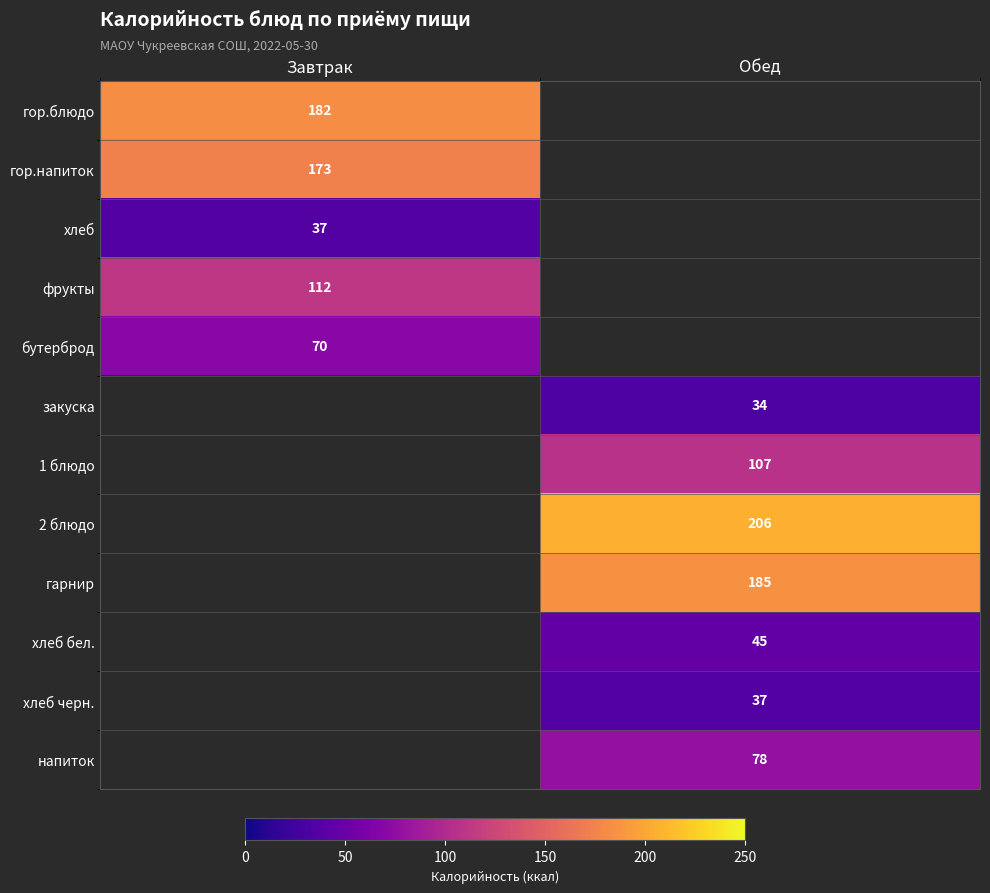

What is the difference between the highest and lowest values at Завтрак?

145.0